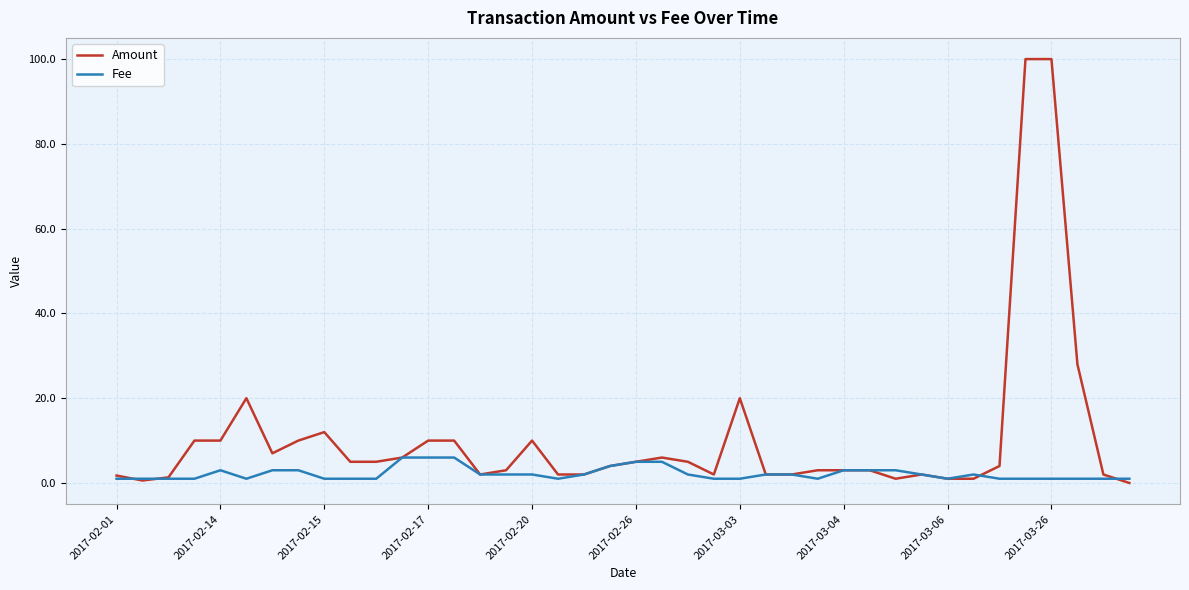

At how many categories does at least one series exceed 75?

2